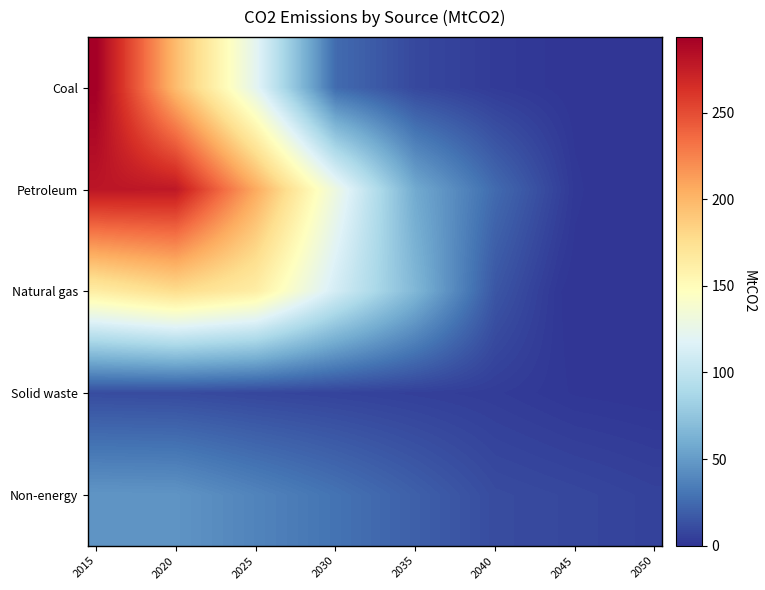

Reading left to right, what are all the values shown in this chart?

Coal: 293.6	274.4	255.1	235.8	216.4	197.0	181.9	166.8	151.7	136.6	121.5	102.3	83.1	63.9	44.7	25.5	22.2	18.9	15.7	12.4	9.1	7.9	6.7	5.5	4.3	3.1	2.5	1.8	1.2	0.6	0.0	0.0	0.0	0.0	0.0	0.0
Petroleum: 279.6	279.3	279.1	278.8	278.4	278.1	263.7	249.3	235.0	220.8	206.6	191.0	175.6	160.1	144.8	129.5	115.1	100.7	86.4	72.2	58.0	51.4	44.8	38.2	31.7	25.2	20.4	15.7	11.0	6.3	1.7	0.6	0.1	0.0	0.0	0.0
Natural gas: 163.2	166.1	168.9	171.7	174.5	177.2	174.5	171.6	168.7	165.7	162.7	152.5	142.2	131.9	121.6	111.1	102.1	93.1	84.0	75.0	65.8	55.5	45.2	35.1	25.2	15.6	11.8	8.1	4.5	1.3	0.0	0.0	0.0	0.0	0.0	0.0
Solid waste: 11.0	10.8	10.7	10.6	10.5	10.4	10.0	9.6	9.2	8.8	8.4	8.1	7.8	7.5	7.1	6.8	6.5	6.2	5.9	5.6	5.3	5.0	4.7	4.3	4.0	3.7	3.2	2.6	2.0	1.5	0.9	0.7	0.6	0.4	0.2	0.0
Non-energy: 47.0	46.9	46.7	46.6	46.5	46.4	44.6	42.9	41.1	39.4	37.7	36.0	34.3	32.6	30.9	29.2	27.4	25.6	23.7	21.9	20.1	18.2	16.4	14.5	12.6	10.8	10.4	10.0	9.6	9.1	8.7	8.2	7.7	7.2	6.7	6.3